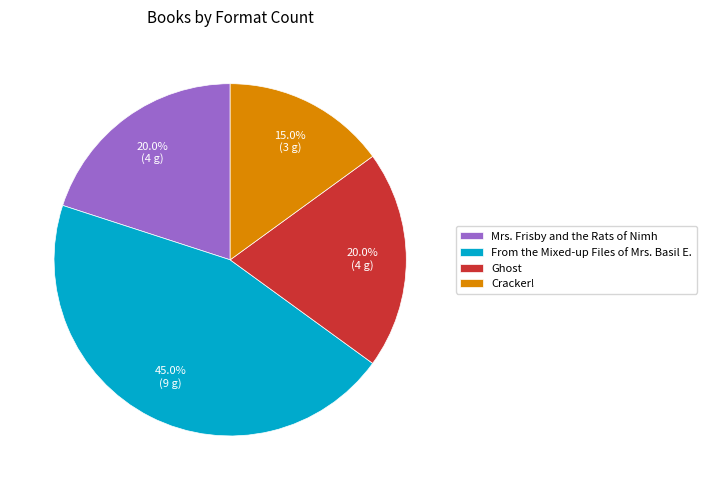

How many slices are in this pie chart?

4